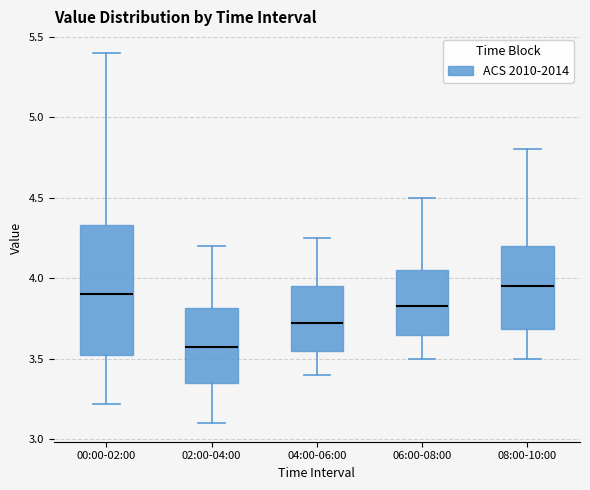

Reading left to right, read every box against the y-axis: the position of its median line, the range the box covers, and the ends of its whiskers. The values are not printed on the chart, so give them approximately, as read against the axis.

00:00-02:00: median 3.90, box 3.50 to 4.35, whiskers 3.20 to 5.40
02:00-04:00: median 3.60, box 3.35 to 3.80, whiskers 3.10 to 4.20
04:00-06:00: median 3.75, box 3.55 to 3.95, whiskers 3.40 to 4.25
06:00-08:00: median 3.85, box 3.65 to 4.05, whiskers 3.50 to 4.50
08:00-10:00: median 3.95, box 3.70 to 4.20, whiskers 3.50 to 4.80